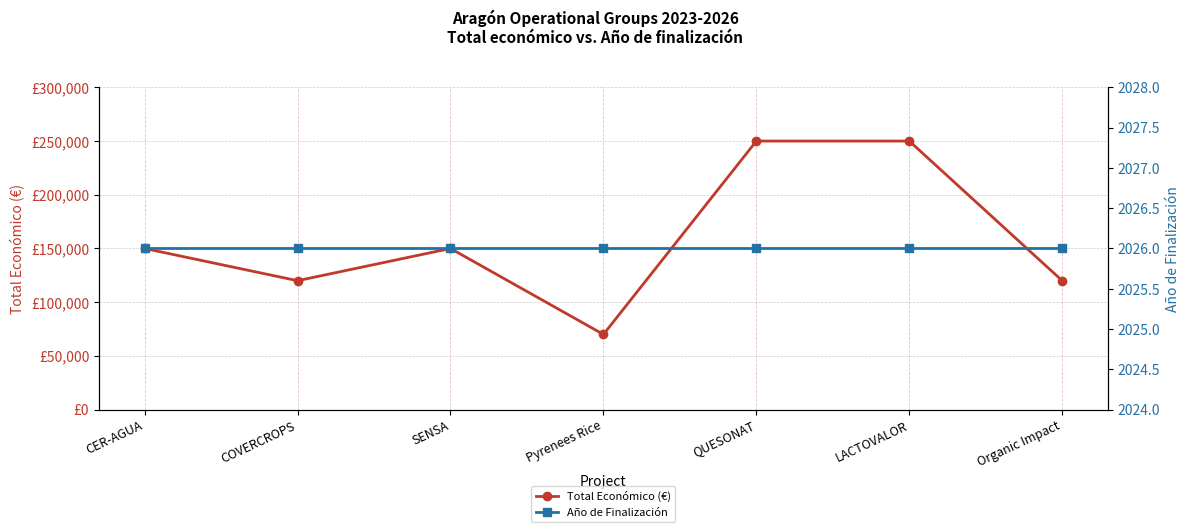

How many lines are shown in the chart?

2